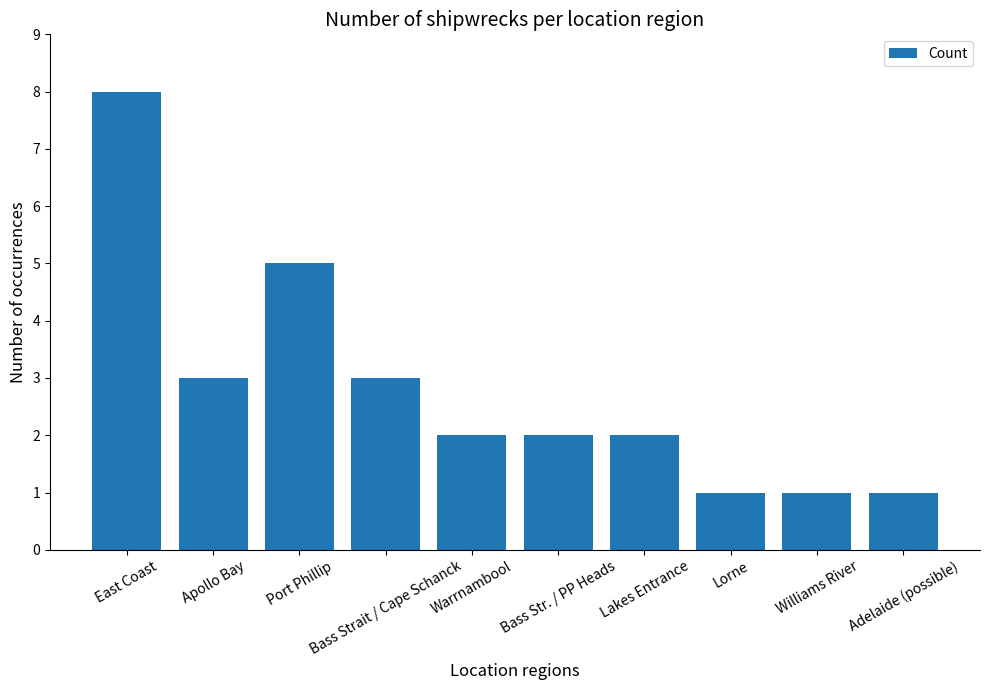

Reading left to right, list all the values displayed in this chart.

8	3	5	3	2	2	2	1	1	1